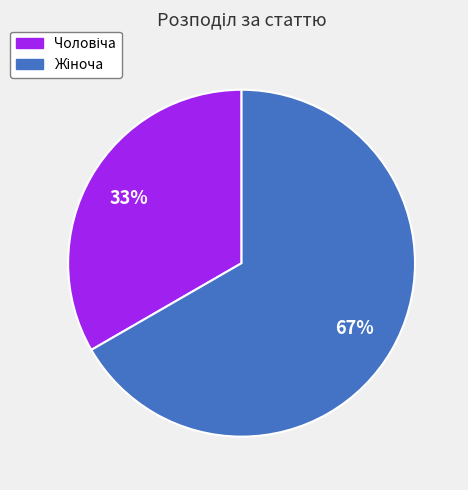

To the nearest percent, what is the average slice percentage?

50%